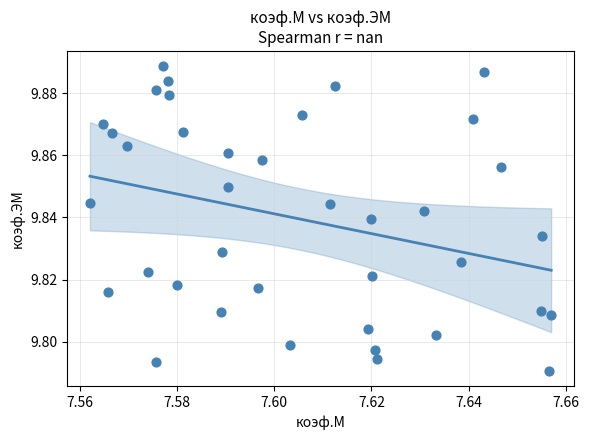

How many points are shown in the scatter plot?

38